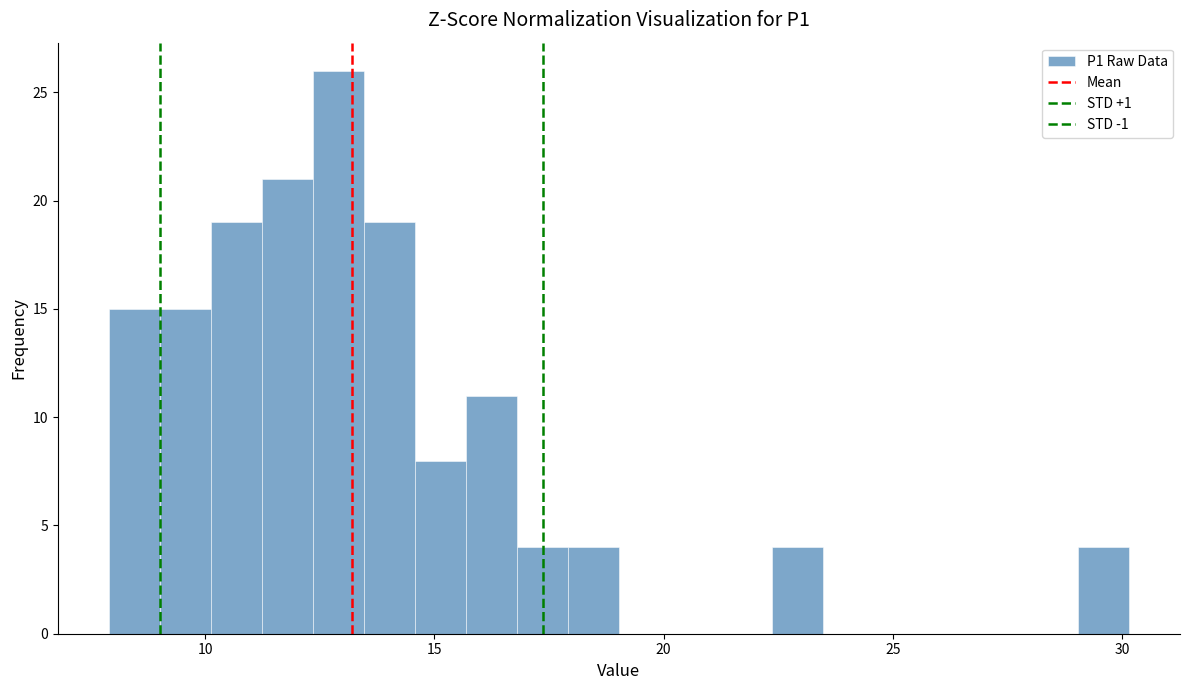

Around what value on the x-axis is the tallest bar? Give the approximate position of its centre, as read against the axis.

13.0